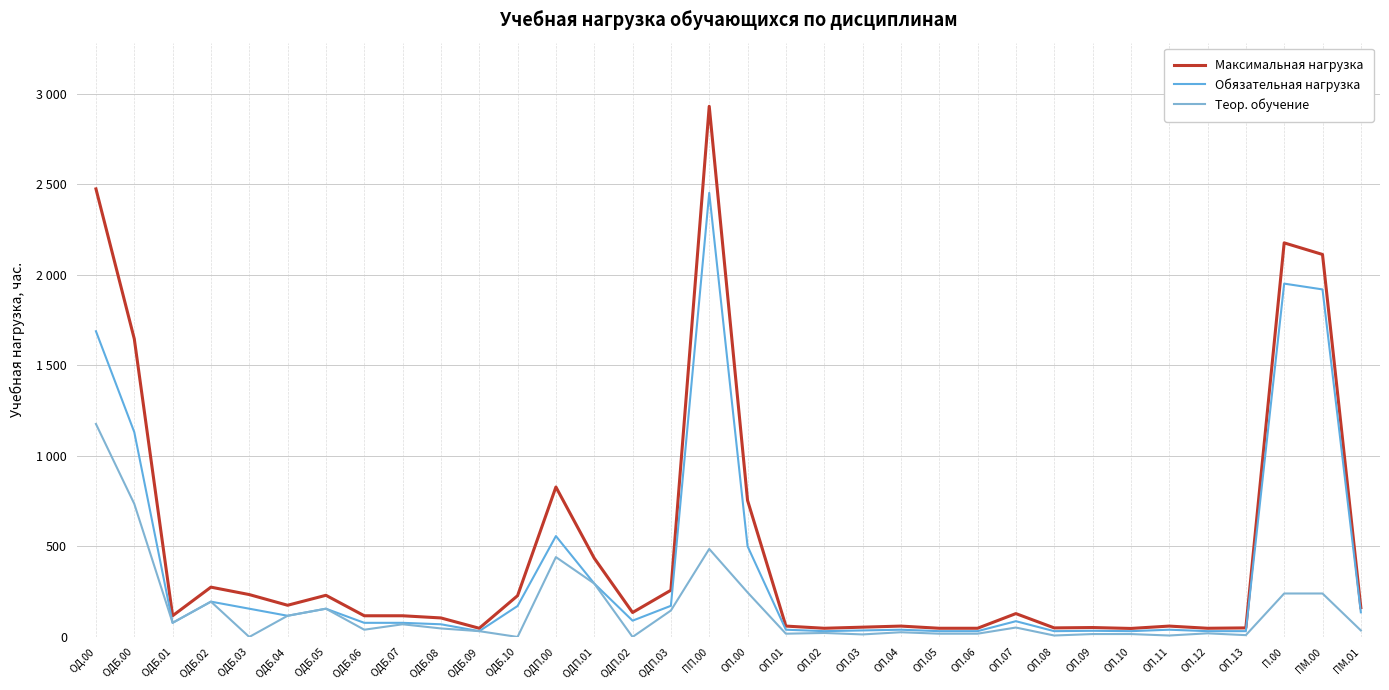

Reading left to right, what are all the values shown in this chart?

Максимальная нагрузка: ОД.00=2474	ОДБ.00=1646	ОДБ.01=117	ОДБ.02=275	ОДБ.03=234	ОДБ.04=175	ОДБ.05=230	ОДБ.06=117	ОДБ.07=117	ОДБ.08=105	ОДБ.09=48	ОДБ.10=228	ОДП.00=828	ОДП.01=435	ОДП.02=135	ОДП.03=258	ПП.00=2930	ОП.00=754	ОП.01=60	ОП.02=48	ОП.03=54	ОП.04=60	ОП.05=48	ОП.06=48	ОП.07=129	ОП.08=50	ОП.09=52	ОП.10=47	ОП.11=60	ОП.12=48	ОП.13=50	П.00=2176	ПМ.00=2112	ПМ.01=162
Обязательная нагрузка: ОД.00=1688	ОДБ.00=1131	ОДБ.01=78	ОДБ.02=195	ОДБ.03=156	ОДБ.04=117	ОДБ.05=156	ОДБ.06=78	ОДБ.07=78	ОДБ.08=70	ОДБ.09=32	ОДБ.10=171	ОДП.00=557	ОДП.01=295	ОДП.02=90	ОДП.03=172	ПП.00=2452	ОП.00=501	ОП.01=40	ОП.02=32	ОП.03=36	ОП.04=40	ОП.05=32	ОП.06=32	ОП.07=87	ОП.08=32	ОП.09=34	ОП.10=32	ОП.11=40	ОП.12=32	ОП.13=32	П.00=1951	ПМ.00=1919	ПМ.01=136
Теор. обучение: ОД.00=1176	ОДБ.00=735	ОДБ.01=78	ОДБ.02=195	ОДБ.03=0	ОДБ.04=117	ОДБ.05=156	ОДБ.06=40	ОДБ.07=70	ОДБ.08=47	ОДБ.09=32	ОДБ.10=0	ОДП.00=441	ОДП.01=295	ОДП.02=0	ОДП.03=146	ПП.00=486	ОП.00=246	ОП.01=18	ОП.02=22	ОП.03=14	ОП.04=26	ОП.05=18	ОП.06=18	ОП.07=52	ОП.08=8	ОП.09=16	ОП.10=16	ОП.11=8	ОП.12=20	ОП.13=10	П.00=240	ПМ.00=240	ПМ.01=36